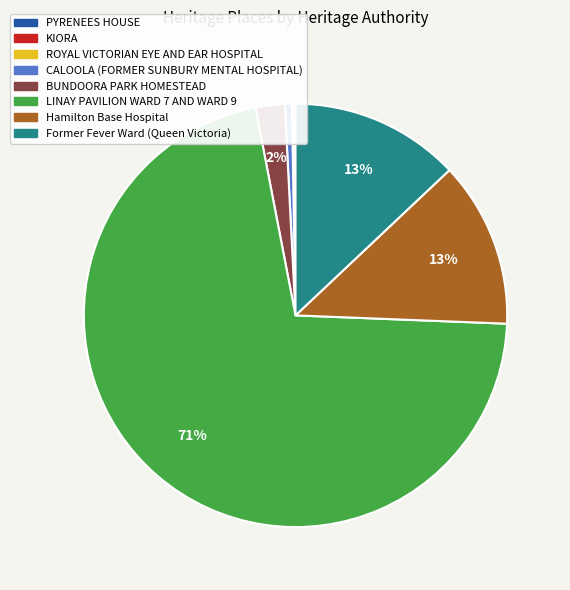

To the nearest percent, what is the difference between the largest and smallest slice percentages?

71%